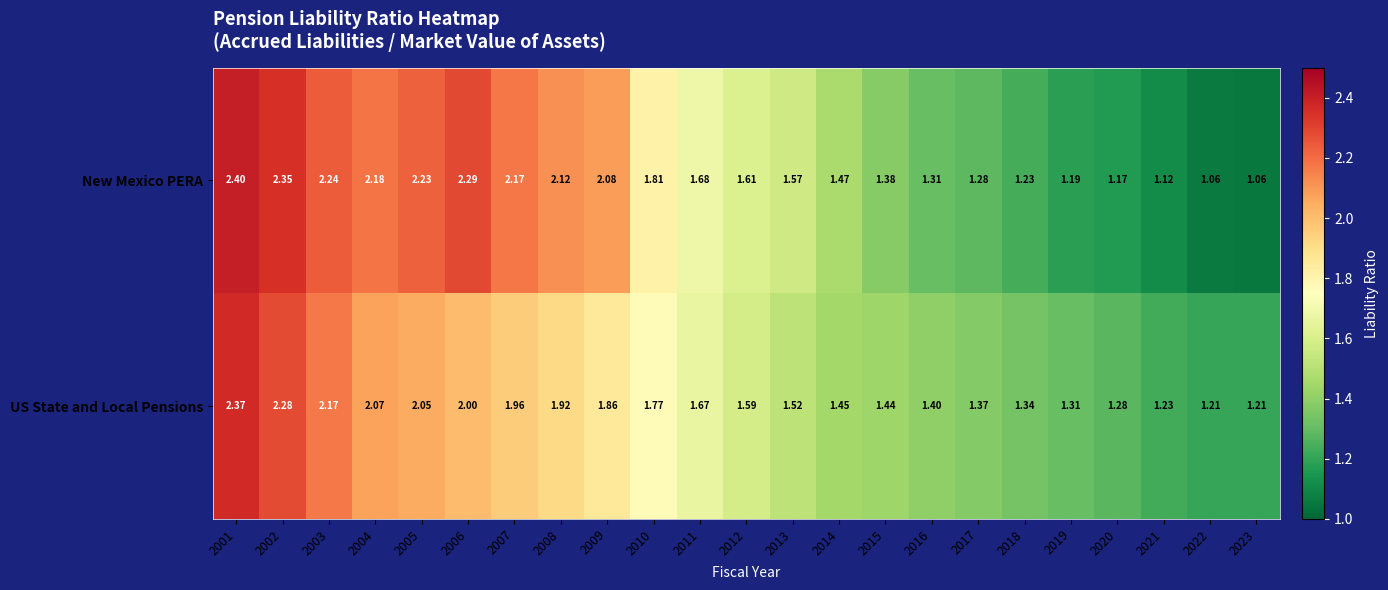

List the series in order of their overall mean, highest first.

New Mexico PERA, US State and Local Pensions